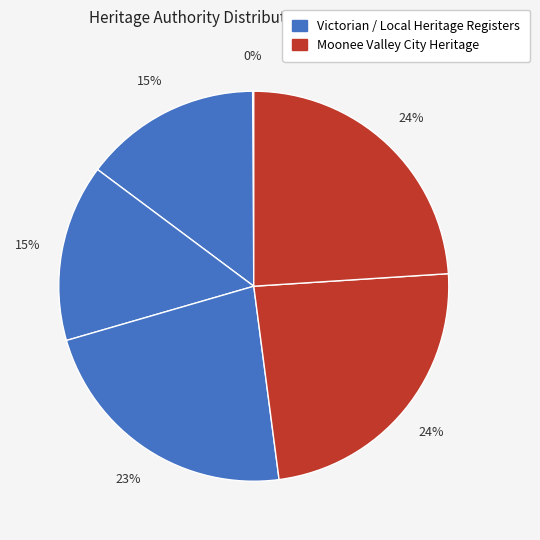

Which category has the smallest portion of the pie?

WELSH CHURCH AND HALL